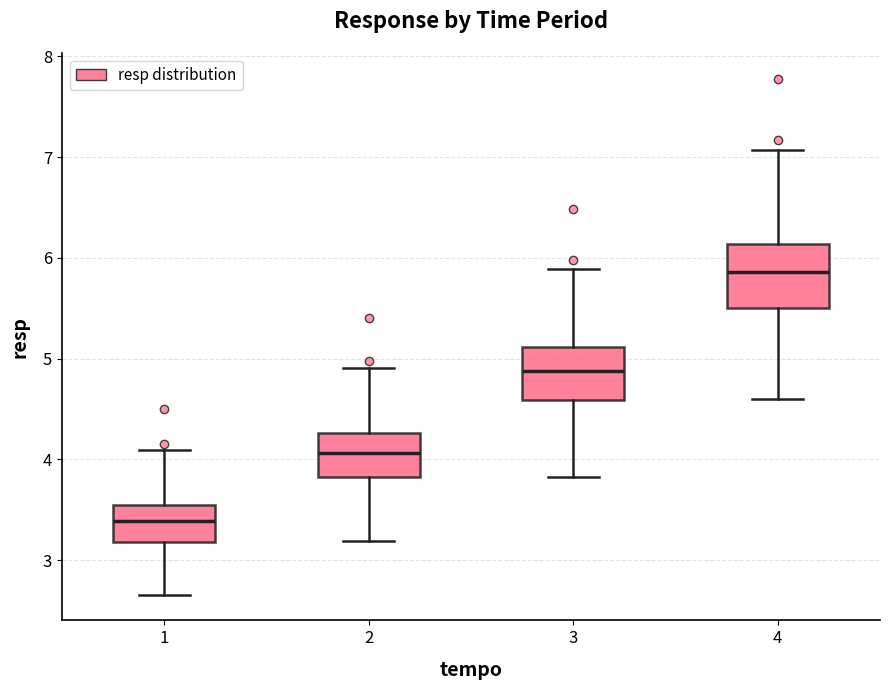

Where is the upper edge of the box at x = 3 on the y-axis? The values are not printed on the chart, so give them approximately, as read against the axis.

5.1